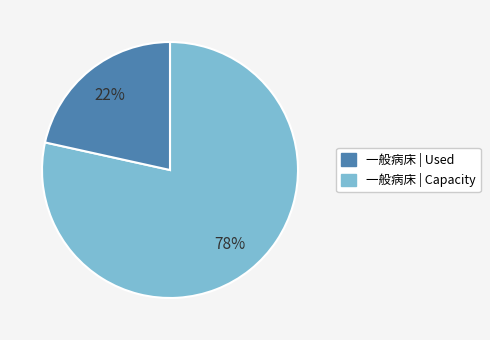

To the nearest percent, what is the average slice percentage?

50%